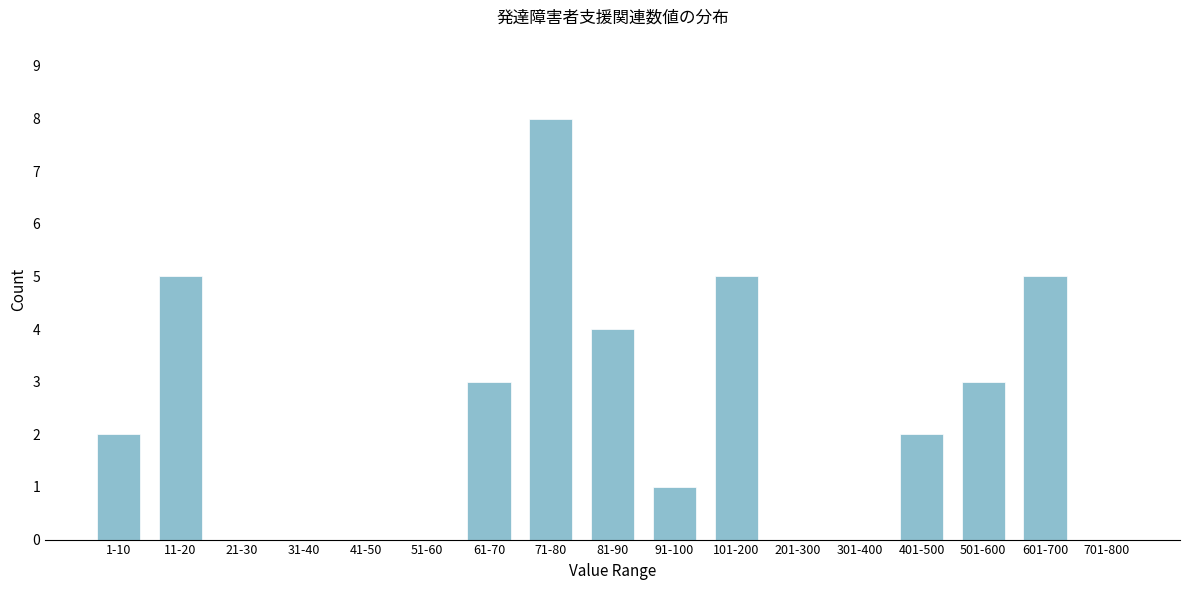

Reading left to right, what are all the values shown in this chart?

1-10=2	11-20=5	21-30=0	31-40=0	41-50=0	51-60=0	61-70=3	71-80=8	81-90=4	91-100=1	101-200=5	201-300=0	301-400=0	401-500=2	501-600=3	601-700=5	701-800=0